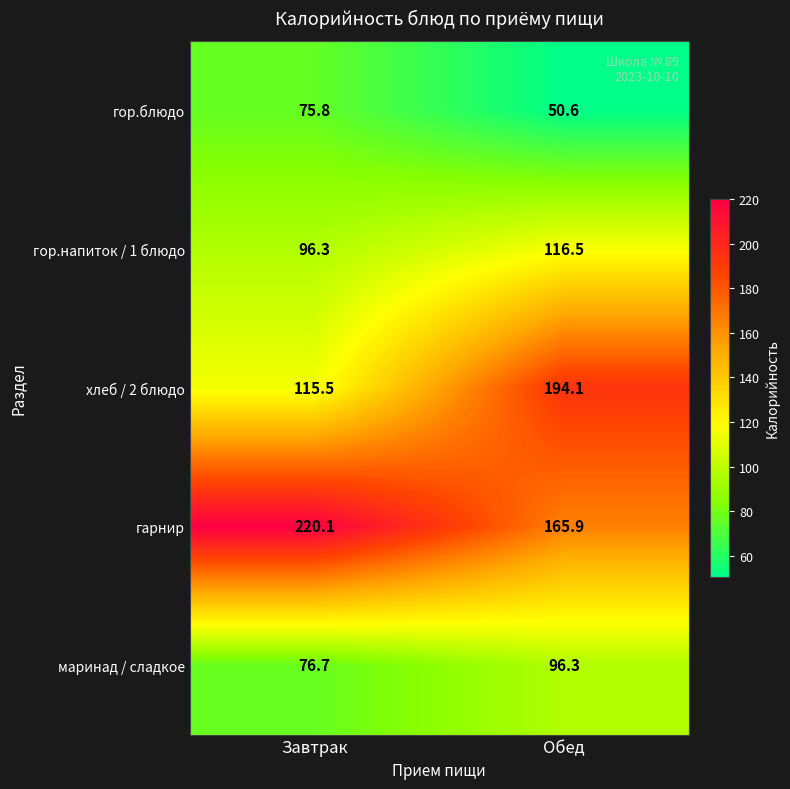

Which label corresponds to the smallest value in the chart?

Обед